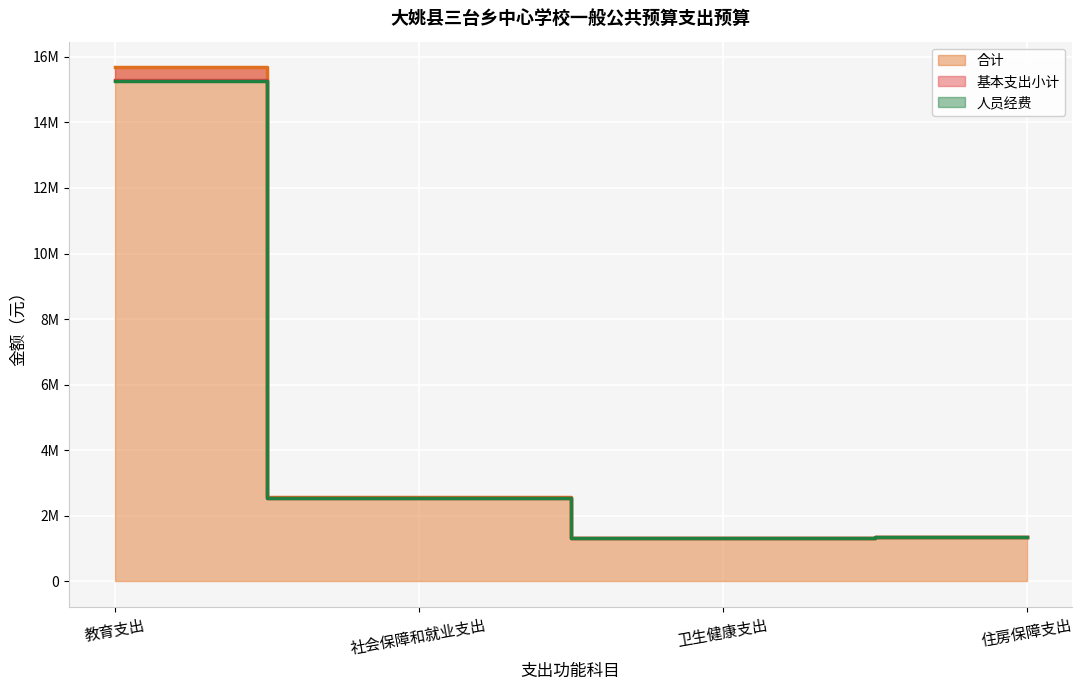

What is the label of the 3rd point from the left?

卫生健康支出